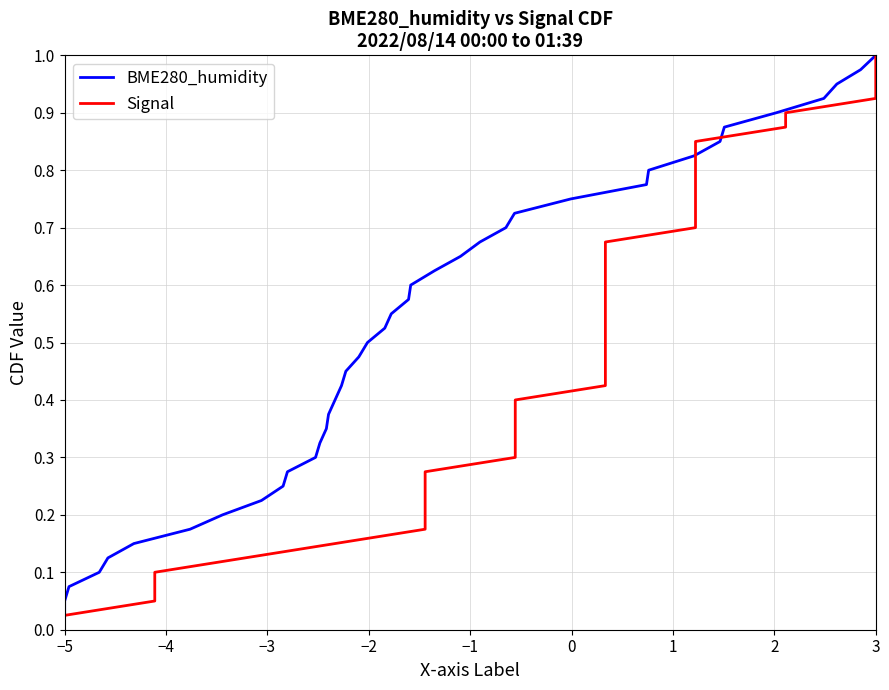

What are all the series names shown in the legend?

BME280_humidity, Signal